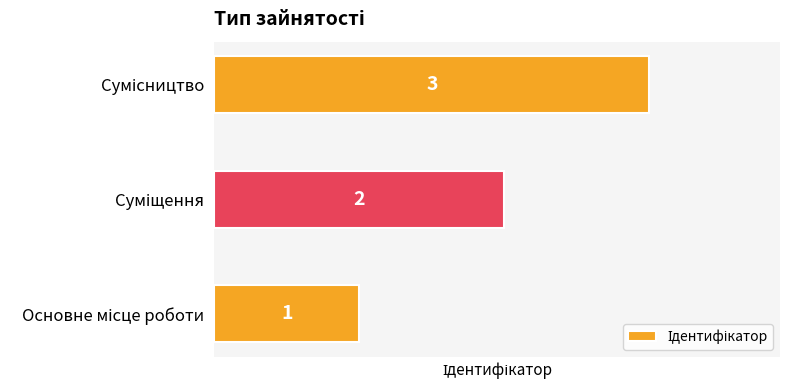

Count the number of categories in the chart.

3